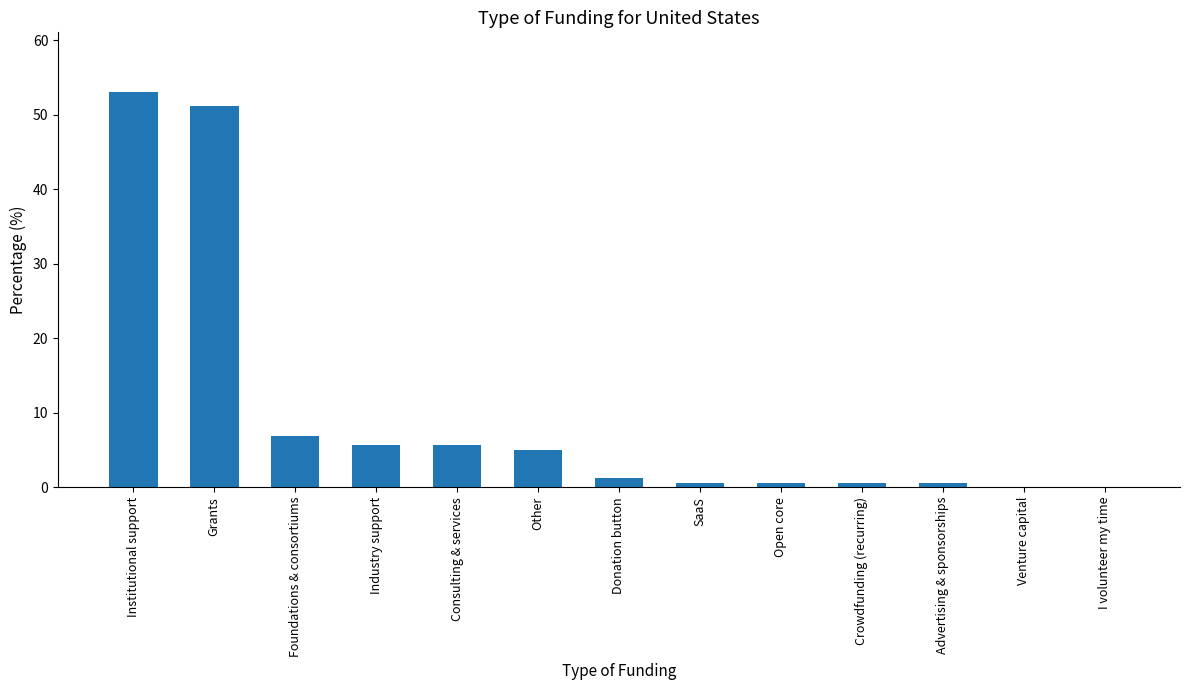

What is the maximum value shown in the chart?

53.1